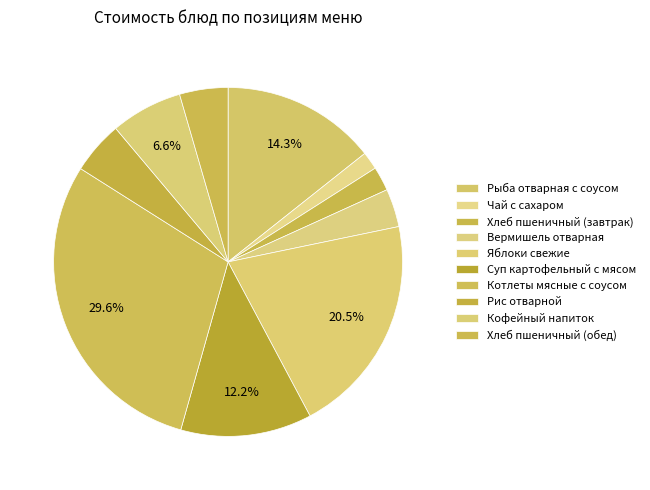

How many segments does this pie chart have?

10